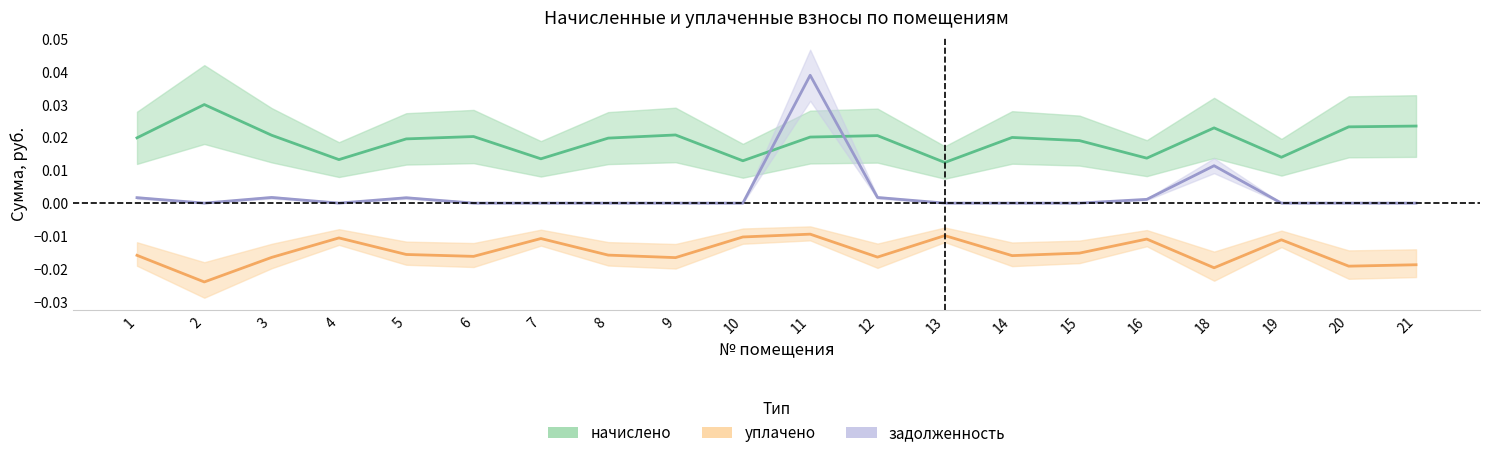

Is this an area chart (filled region under the line)?

No